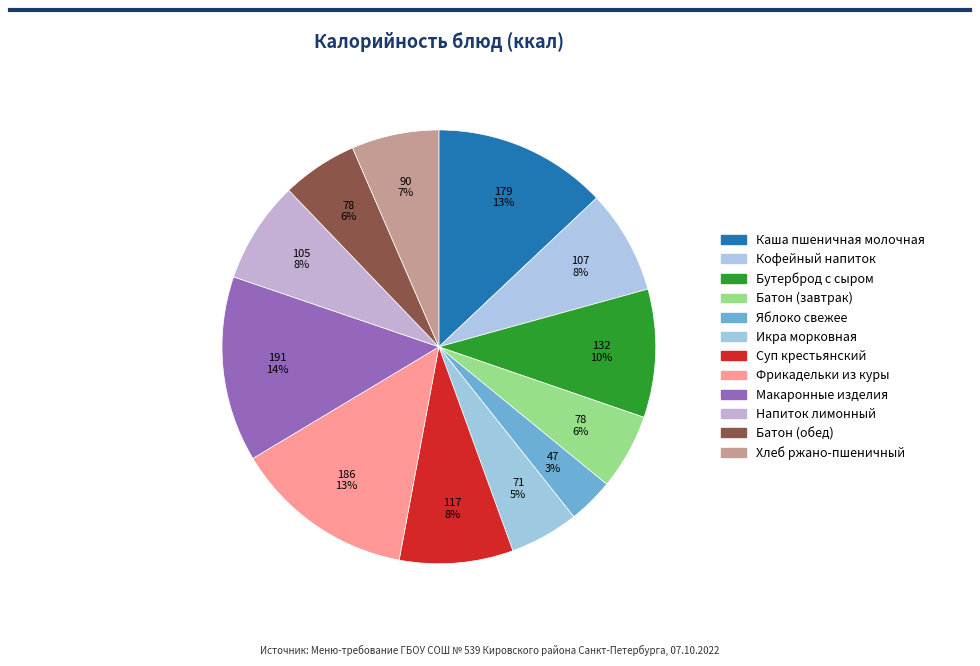

Count the number of slices in the pie.

12